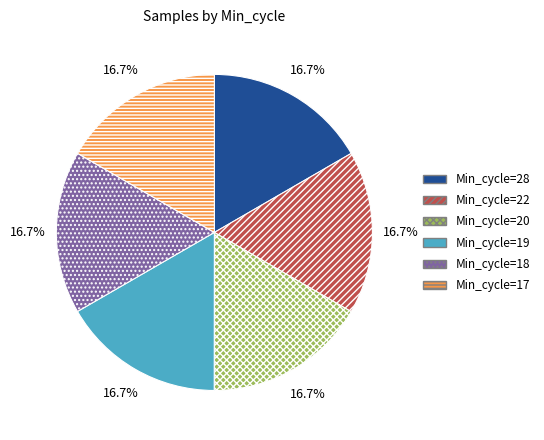

Does any single category account for the majority?

No